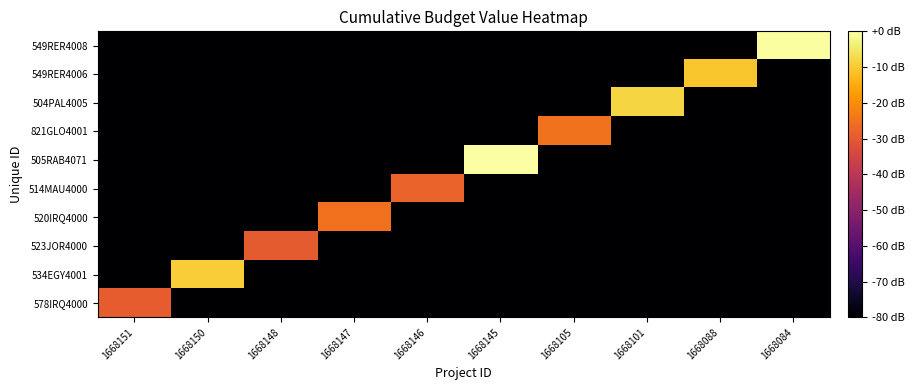

At 1668088, list the series in order from largest to smallest.

549RER4006, 578IRQ4000, 534EGY4001, 523JOR4000, 520IRQ4000, 514MAU4000, 505RAB4071, 821GLO4001, 504PAL4005, 549RER4008